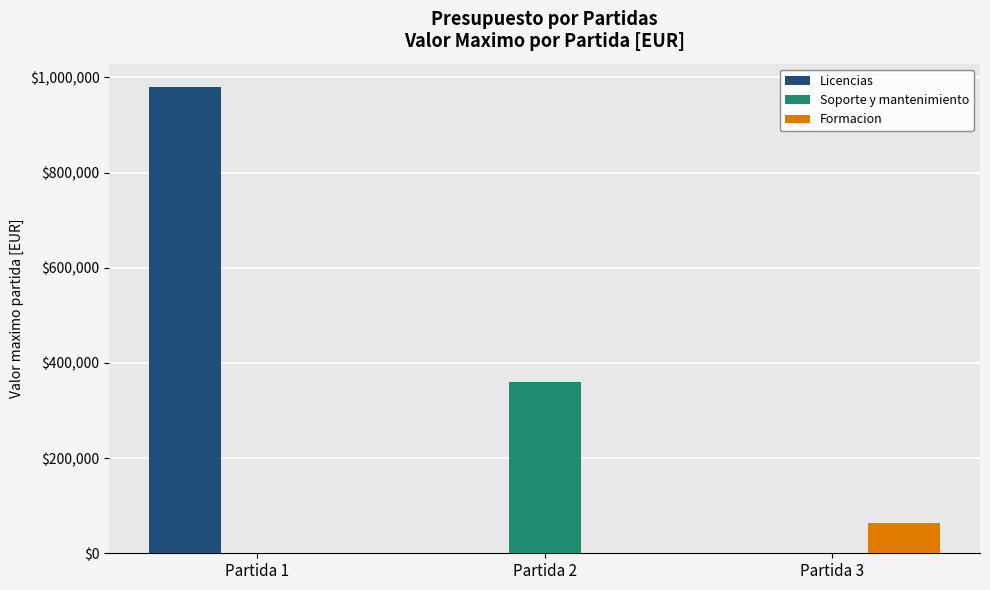

What is the sum of all Soporte y mantenimiento values?

360000